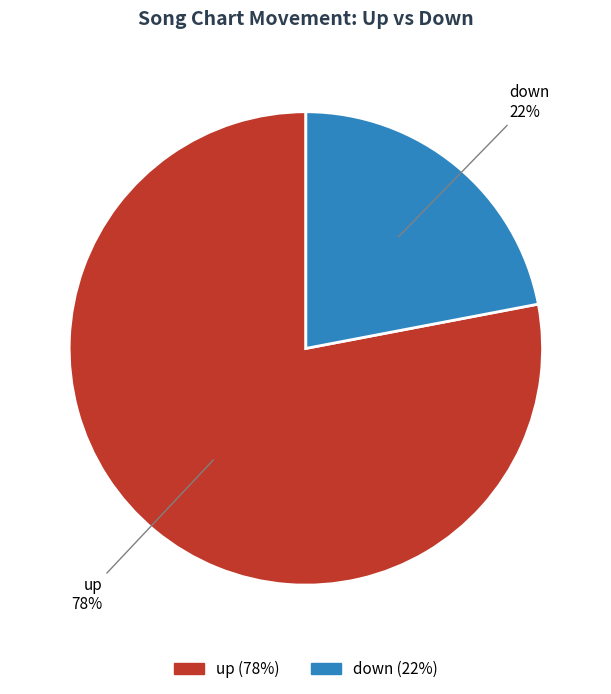

To the nearest percent, what is the difference between the largest and smallest slice percentages?

56%